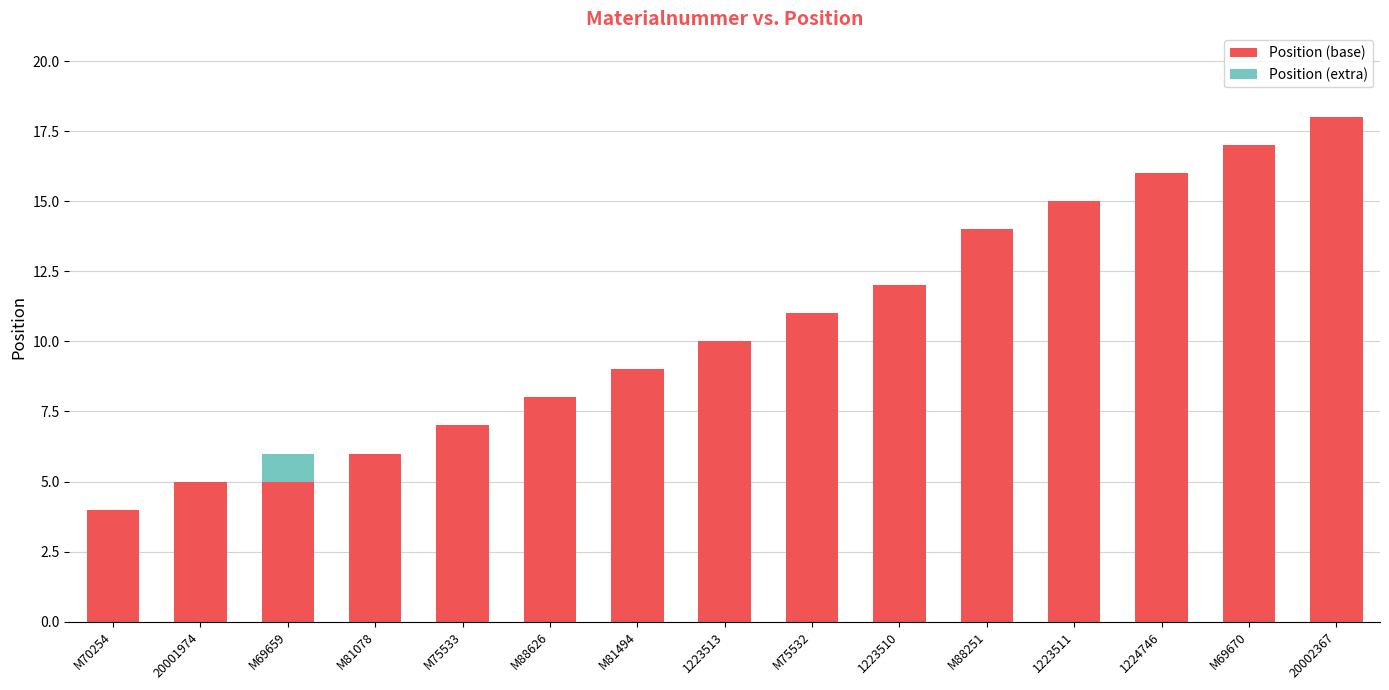

The Position (base) series shows 18 at 20002367. True or false?

True